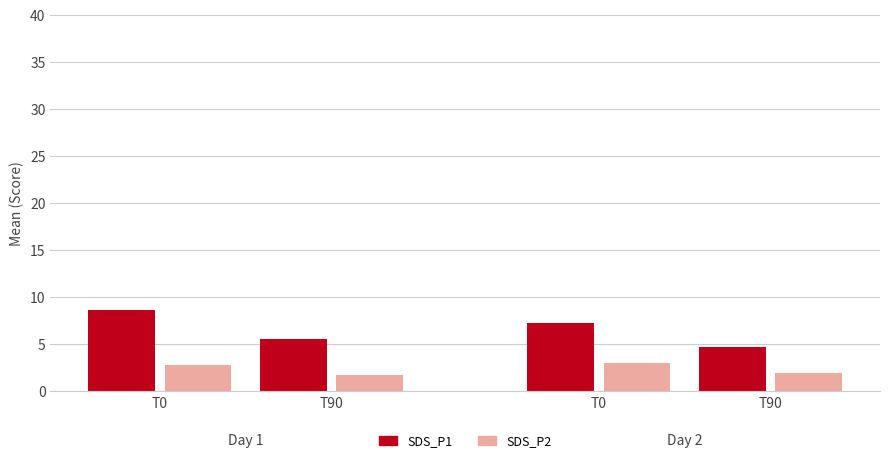

List the series in order of their overall mean, lowest first.

SDS_P2, SDS_P1